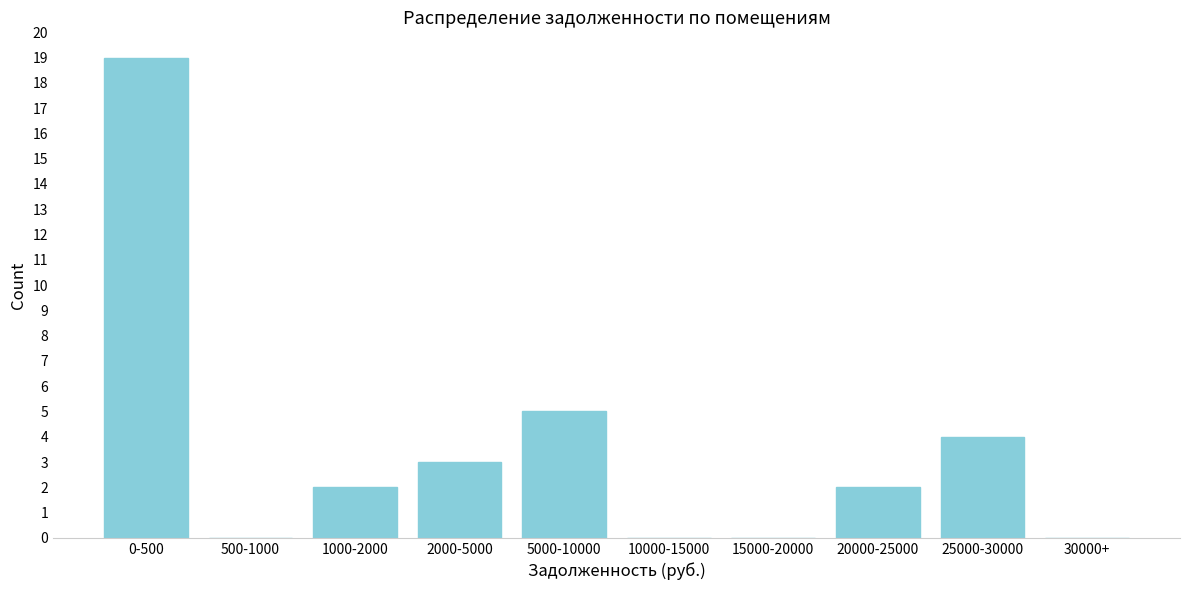

Reading left to right, list all the values displayed in this chart.

0-500=19	500-1000=0	1000-2000=2	2000-5000=3	5000-10000=5	10000-15000=0	15000-20000=0	20000-25000=2	25000-30000=4	30000+=0